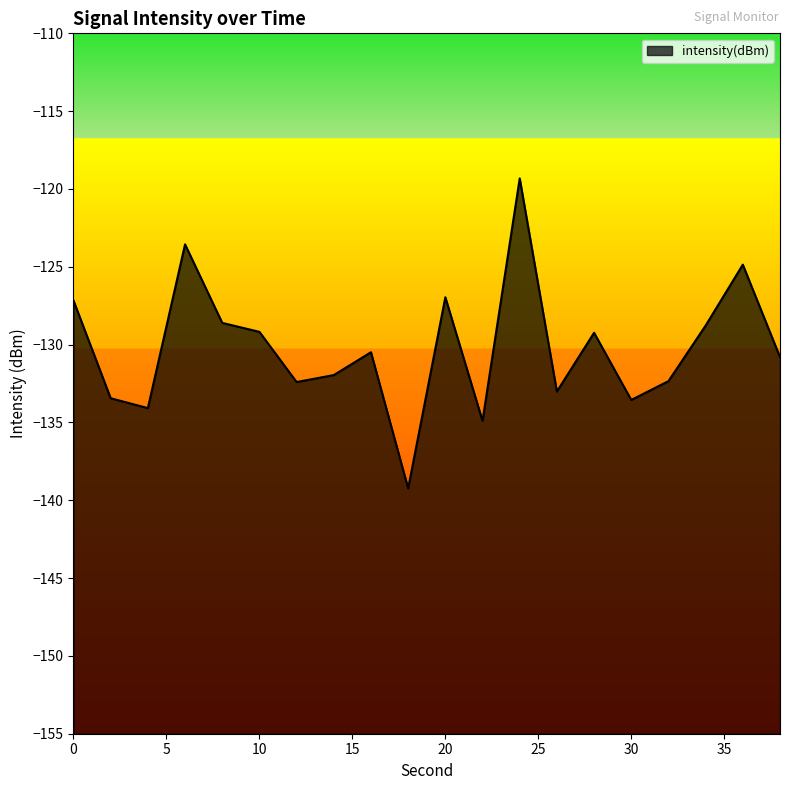

Where is the data nearest to the value -129?

10